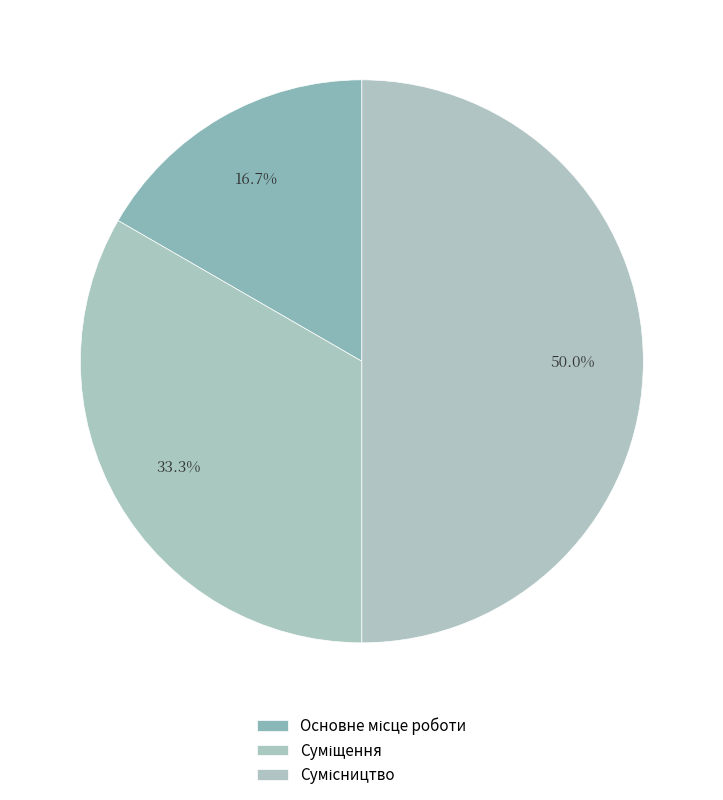

What is the largest slice in the pie chart?

Сумісництво